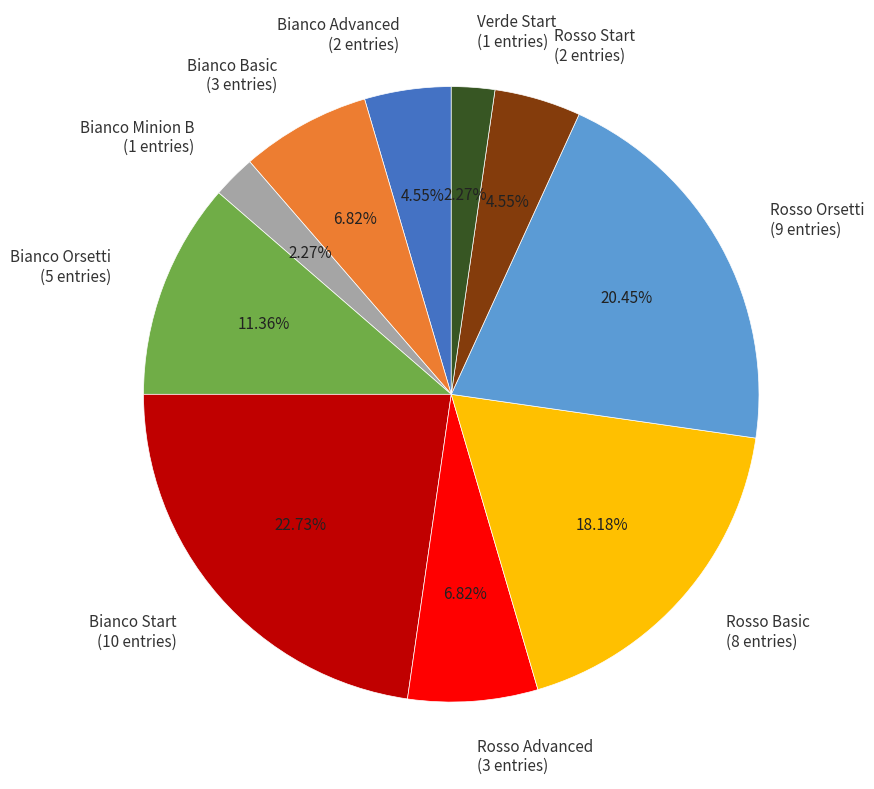

Does any single category account for the majority?

No